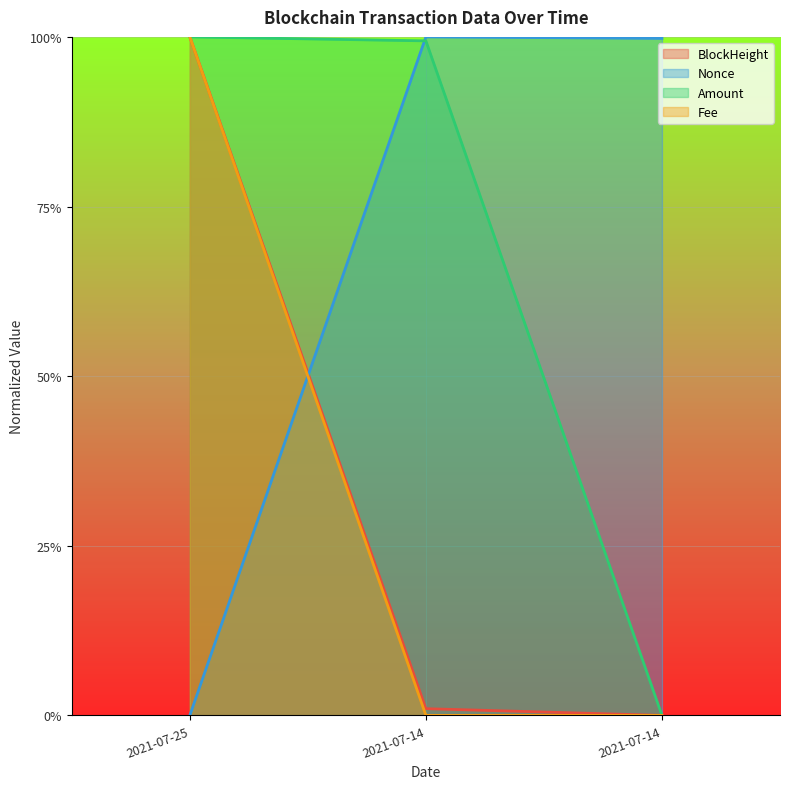

What is the difference between the maximum and second lowest values in the Fee series?

1.0